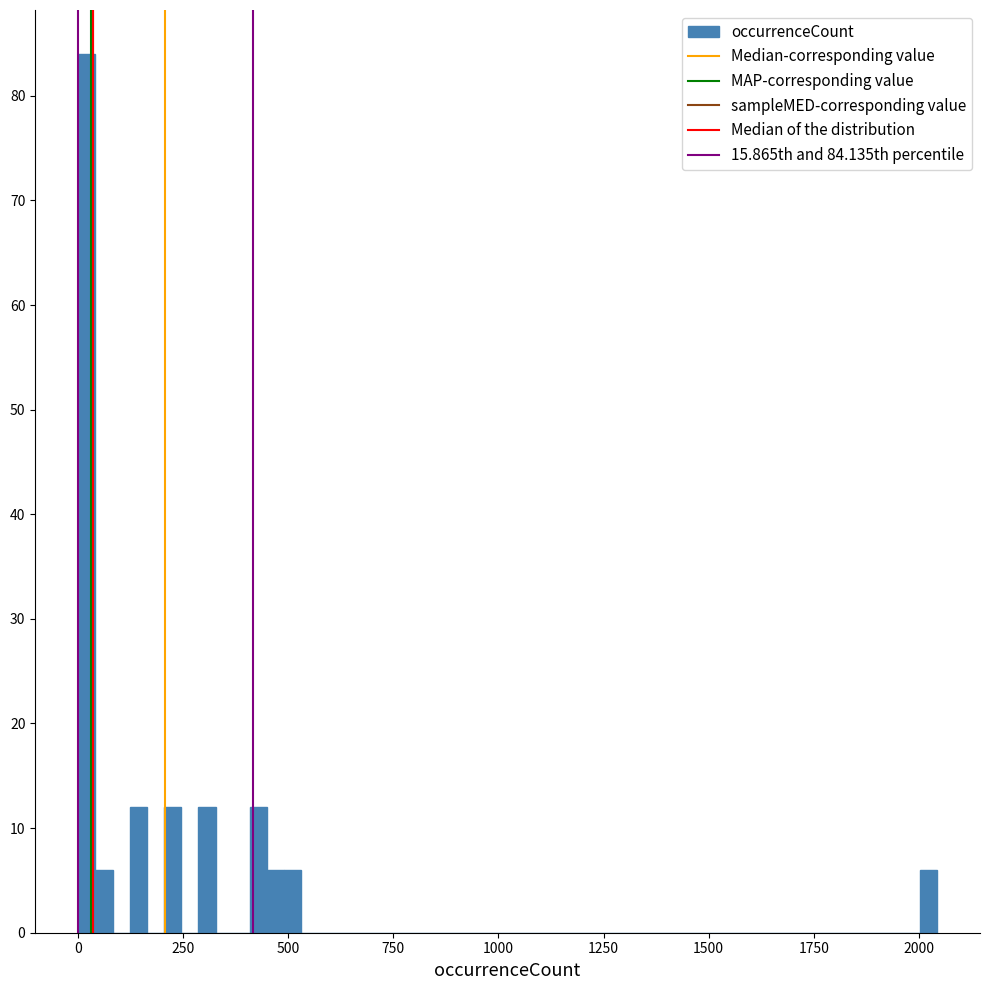

Around what value on the x-axis is the tallest bar? Give the approximate position of its centre, as read against the axis.

0